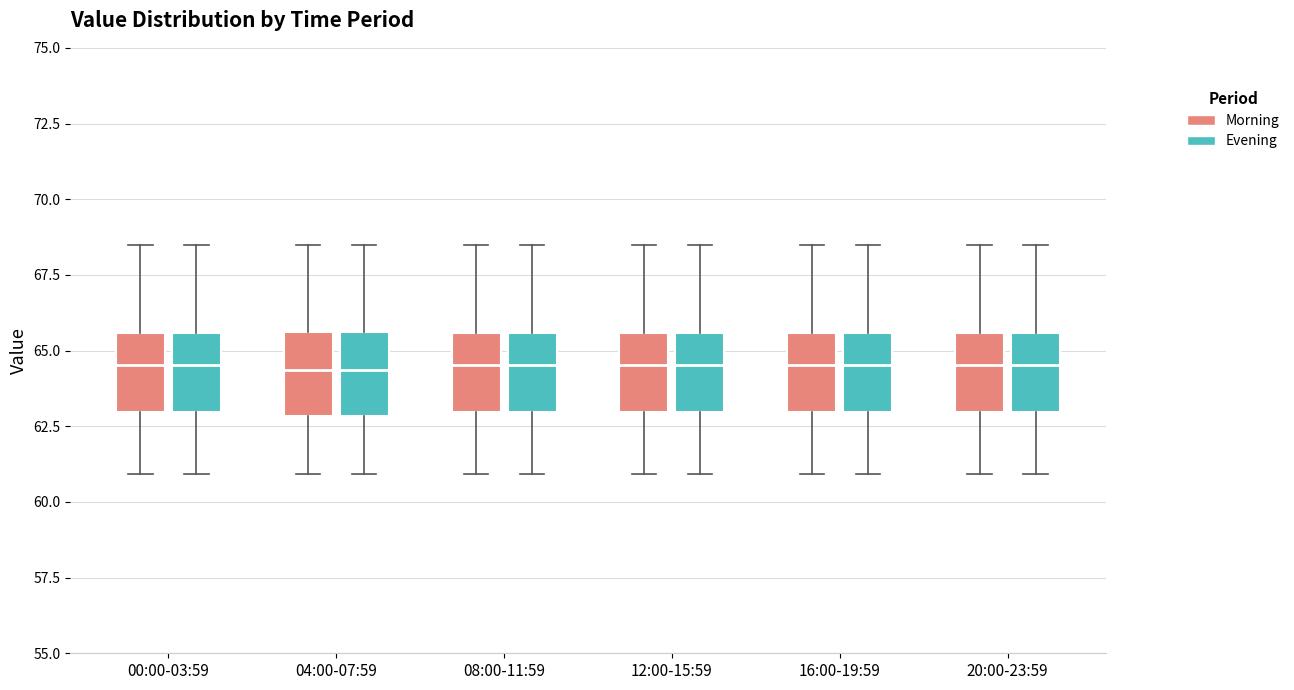

Where does the upper whisker of the box for 04:00-07:59 (Morning) end on the y-axis? The values are not printed on the chart, so give them approximately, as read against the axis.

68.5